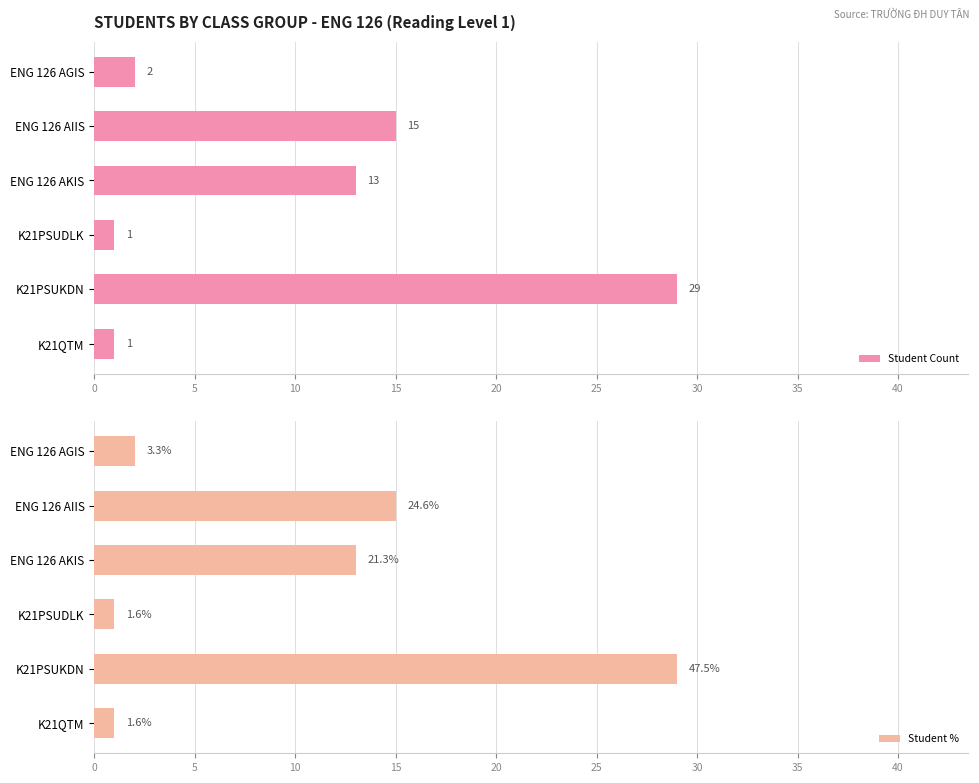

What is the maximum value for Student %?

29